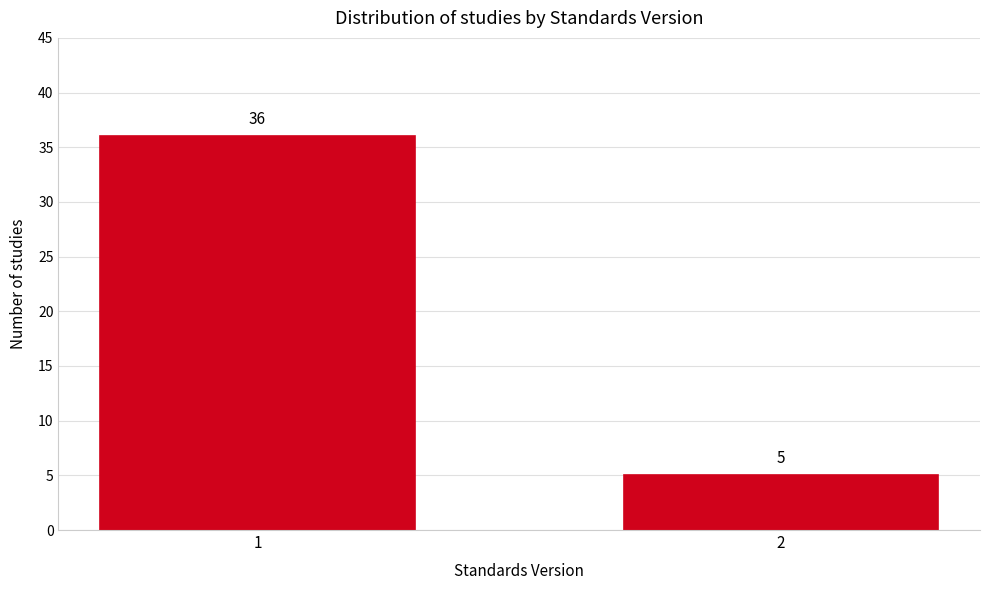

Reading right to left, transcribe all the data shown in this chart.

5	36